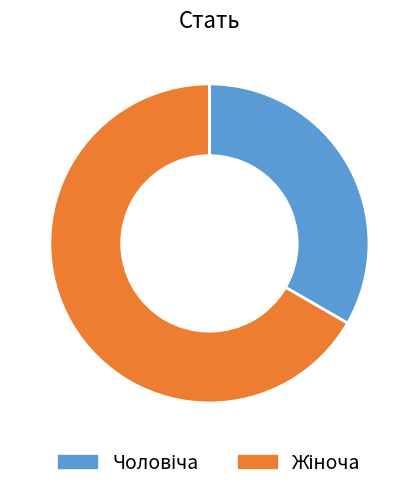

Is there any slice that represents more than half of the pie?

Yes